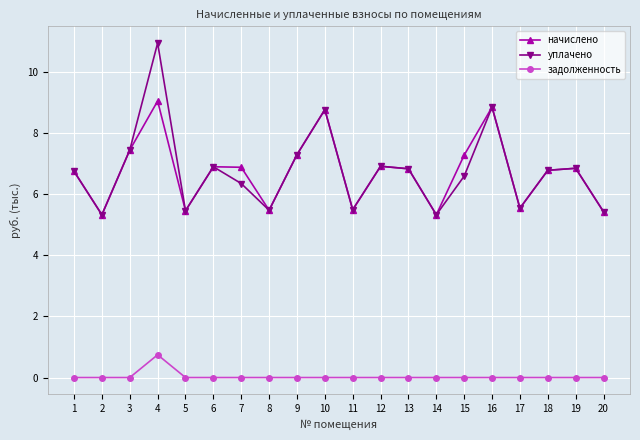

How many data points does each series have?

20